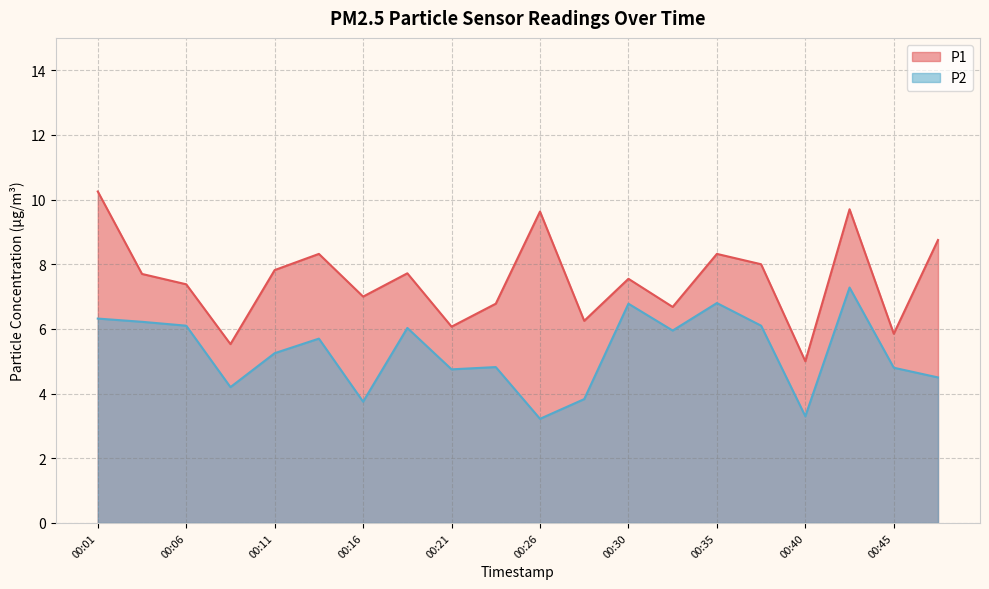

The value of P2 at 00:28 is 3.8. True or false?

True